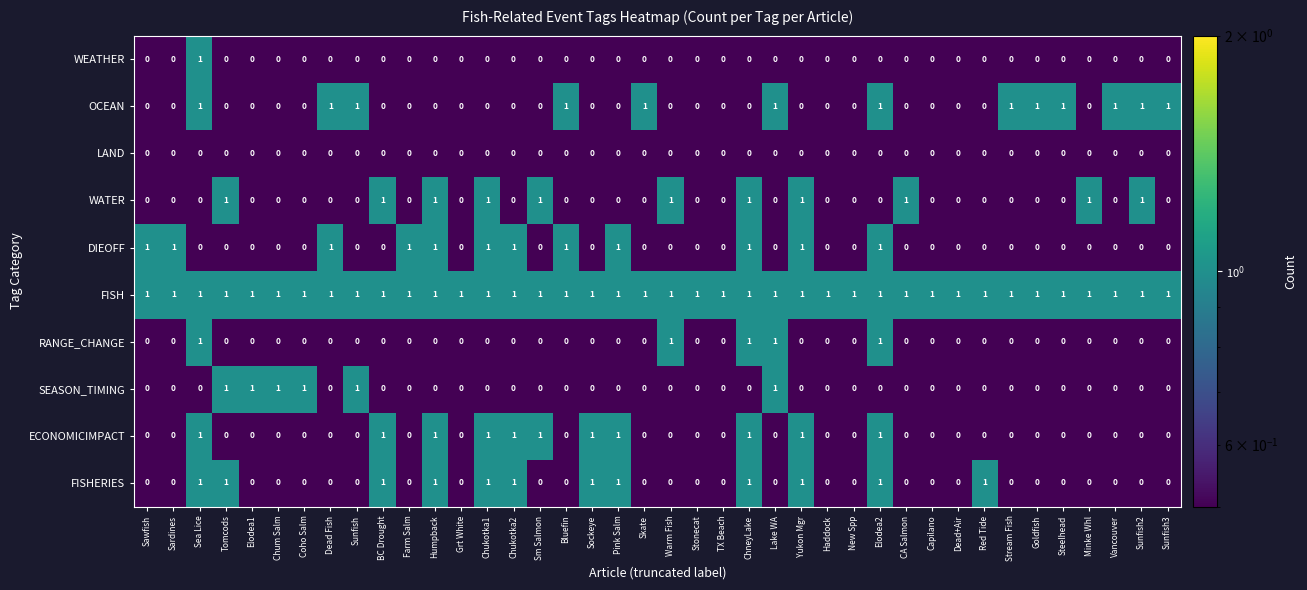

How many data points does each series have?

40